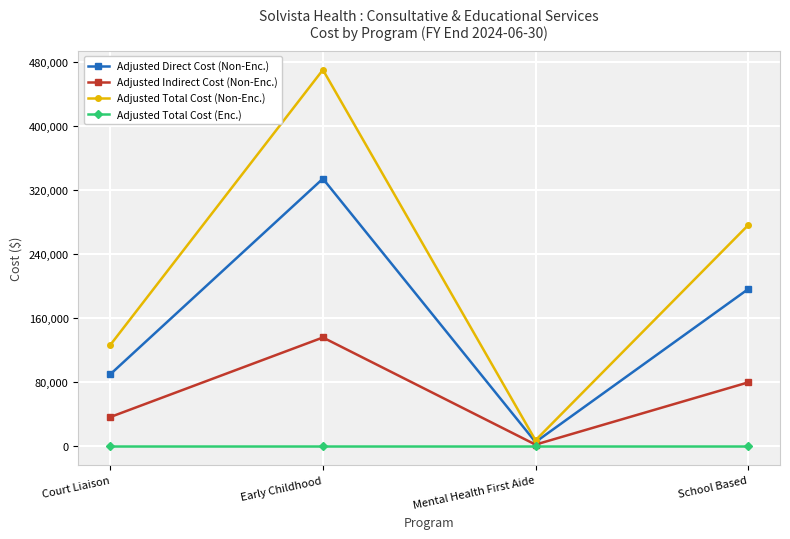

Is it true that Adjusted Indirect Cost (Non-Enc.) equals 53204.4 at Court Liaison?

False